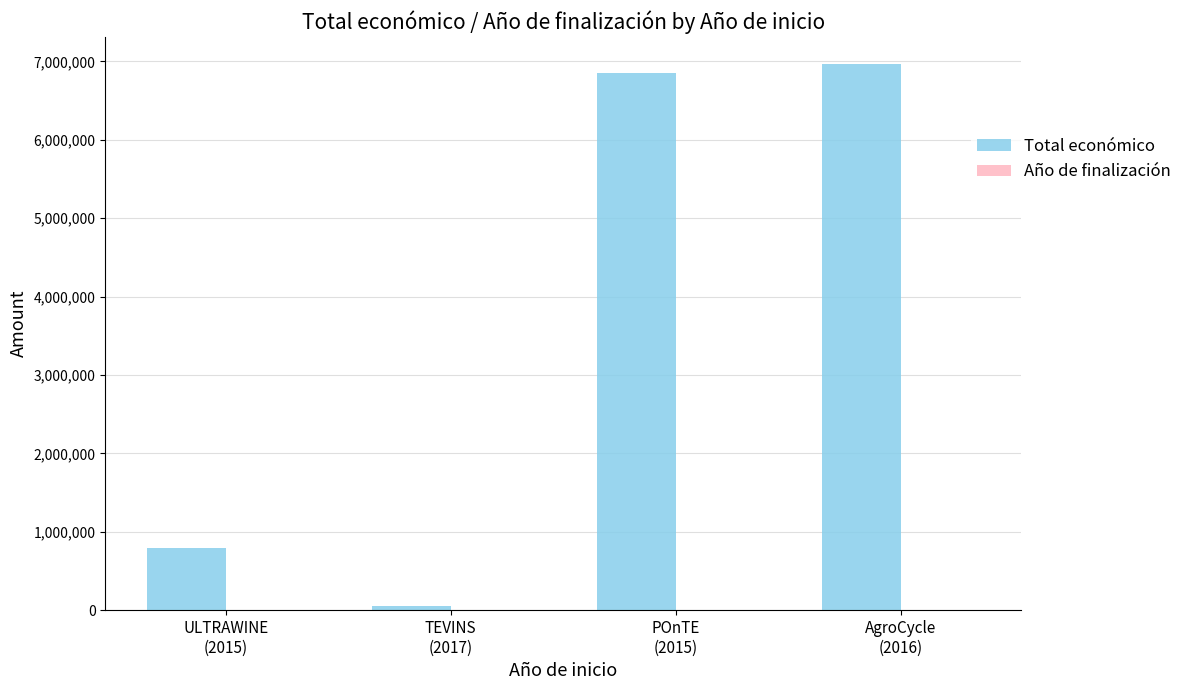

How many distinct data groups are displayed?

2